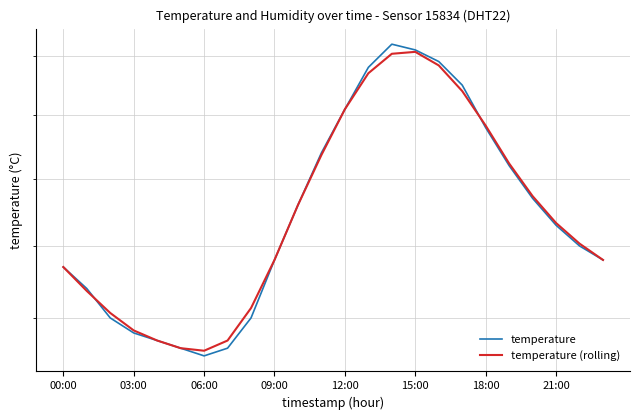

Where does the temperature series first go above 15?

10